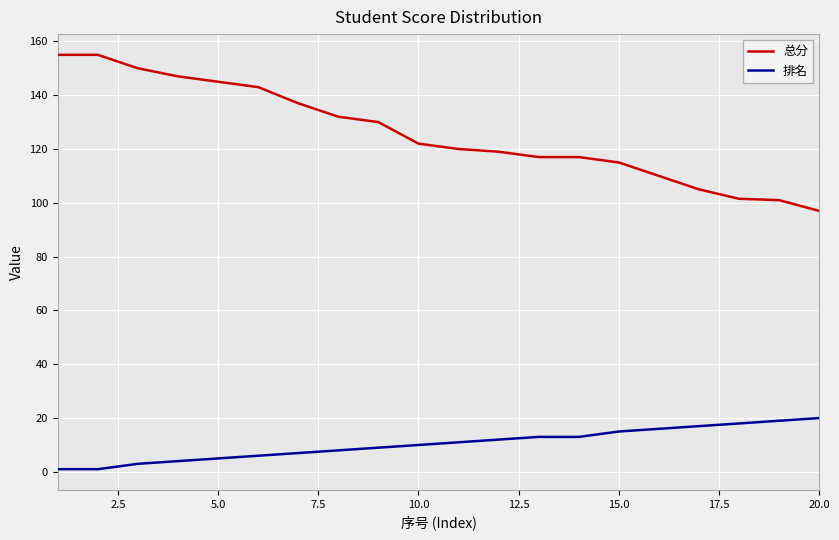

List the series in order of their overall mean, highest first.

总分, 排名